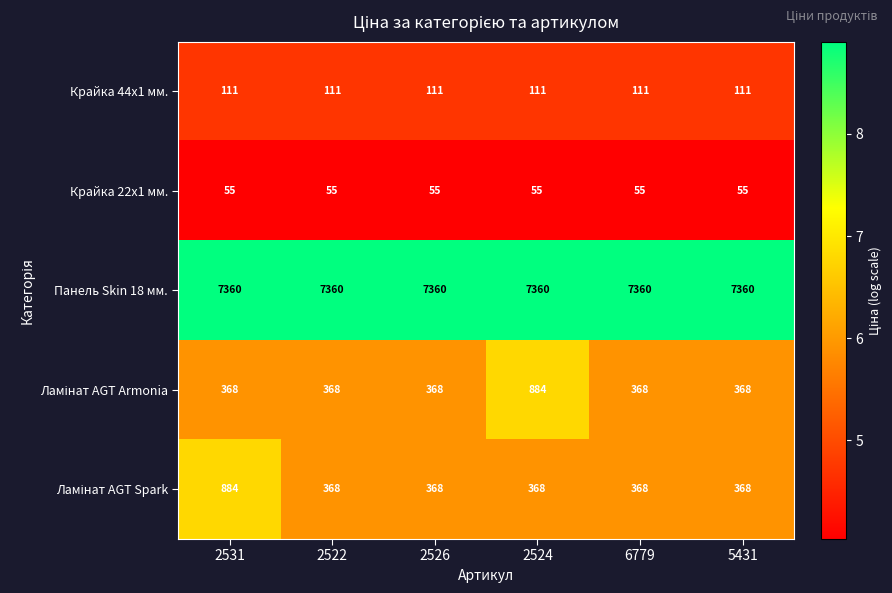

The Крайка 44x1 мм. series shows 111 at 5431. True or false?

True